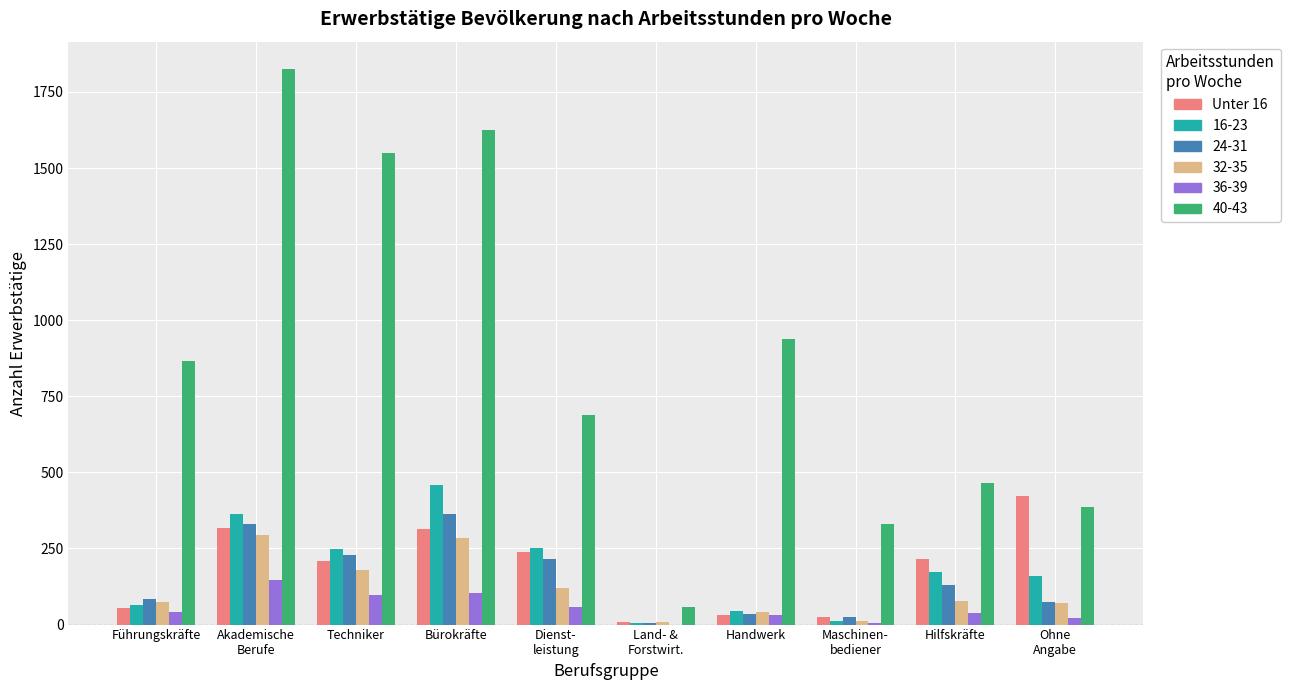

What is the total value across all series at Techniker?

2511